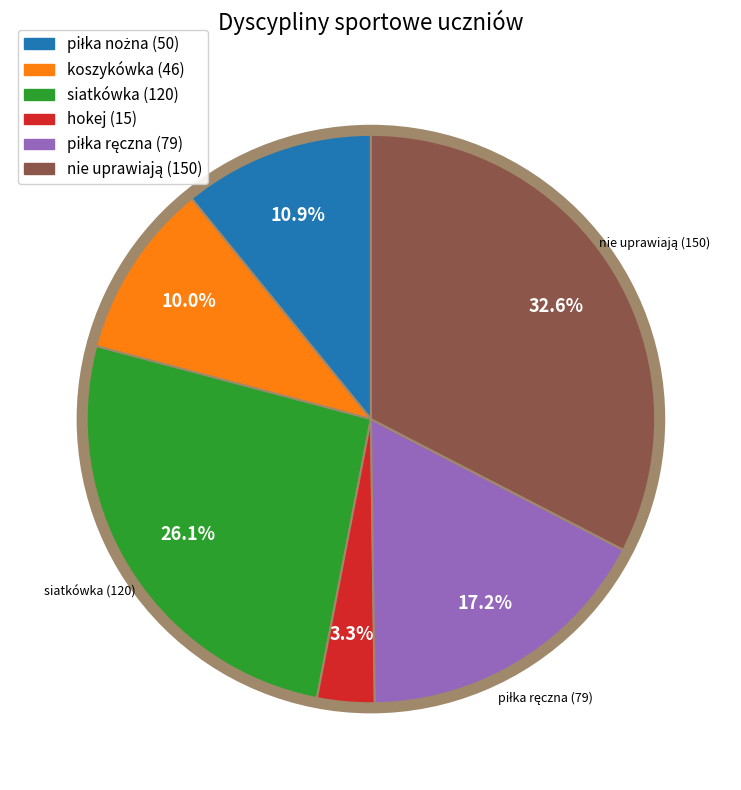

What percentage is NOT represented by koszykówka?

90.0%